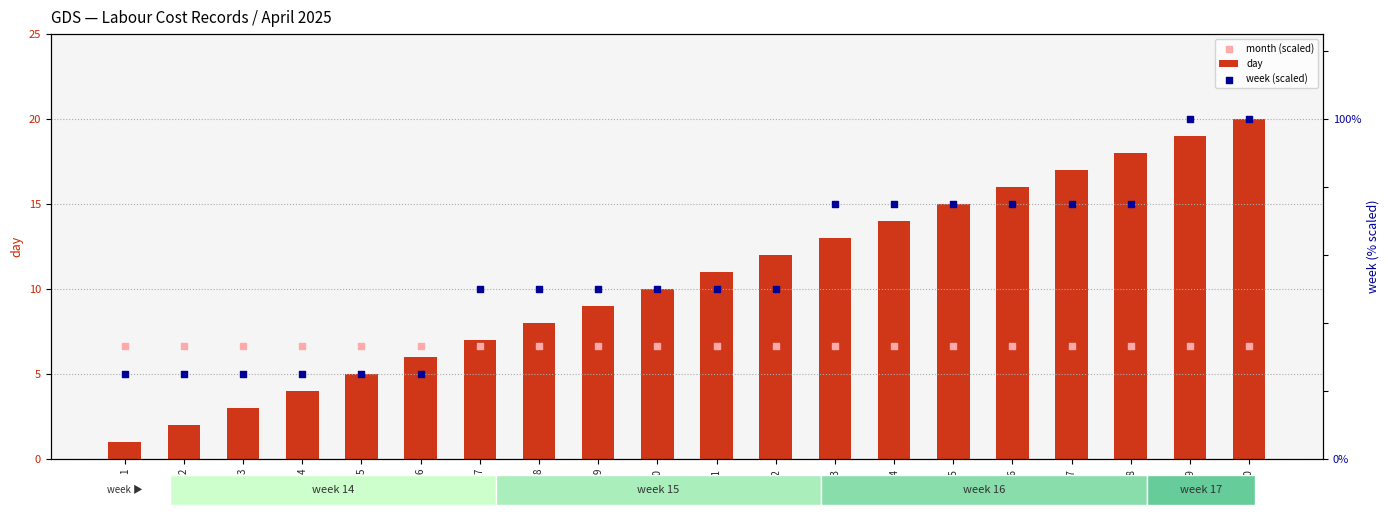

At how many categories does at least one series exceed 14?

20